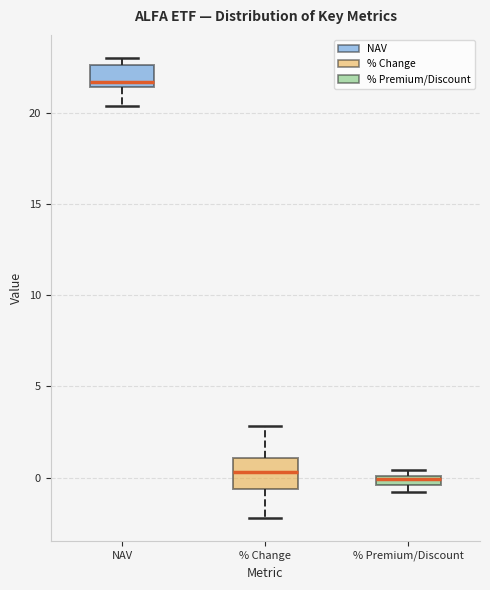

Where is the lower edge of the box for NAV on the y-axis? The values are not printed on the chart, so give them approximately, as read against the axis.

21.5